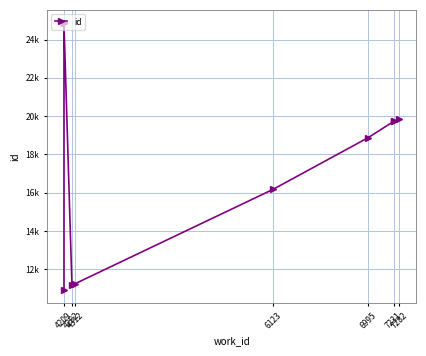

Which label corresponds to the largest value in the chart?

4209